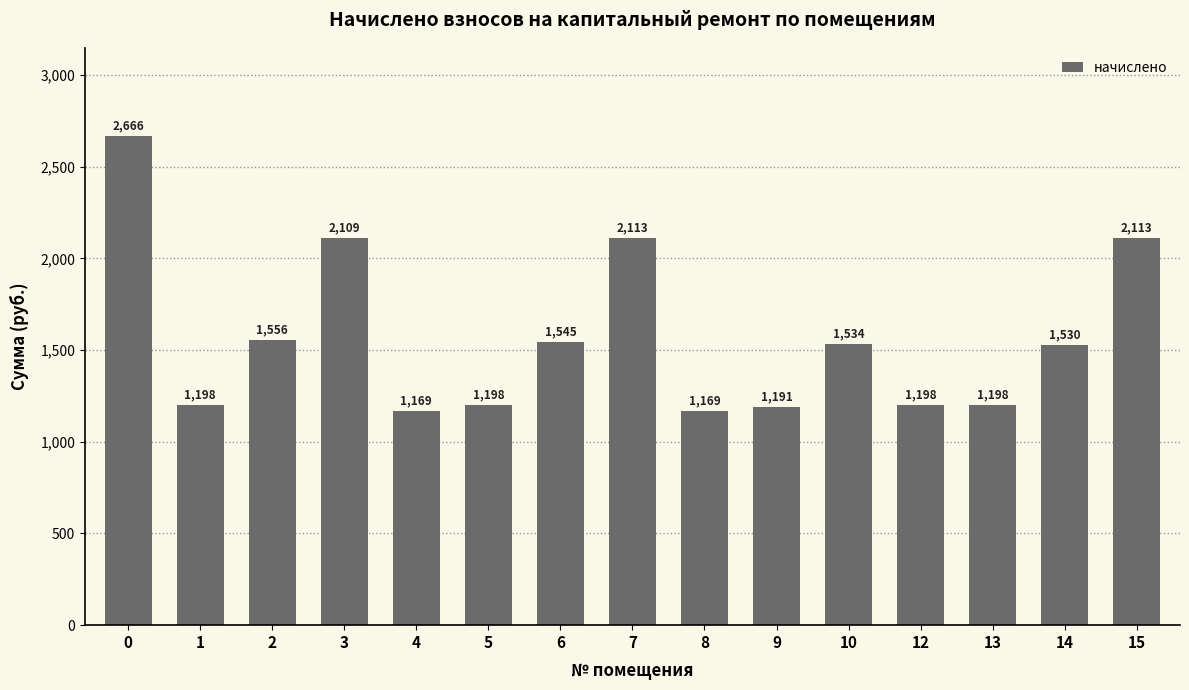

What value does the data have at 5?

1198.3